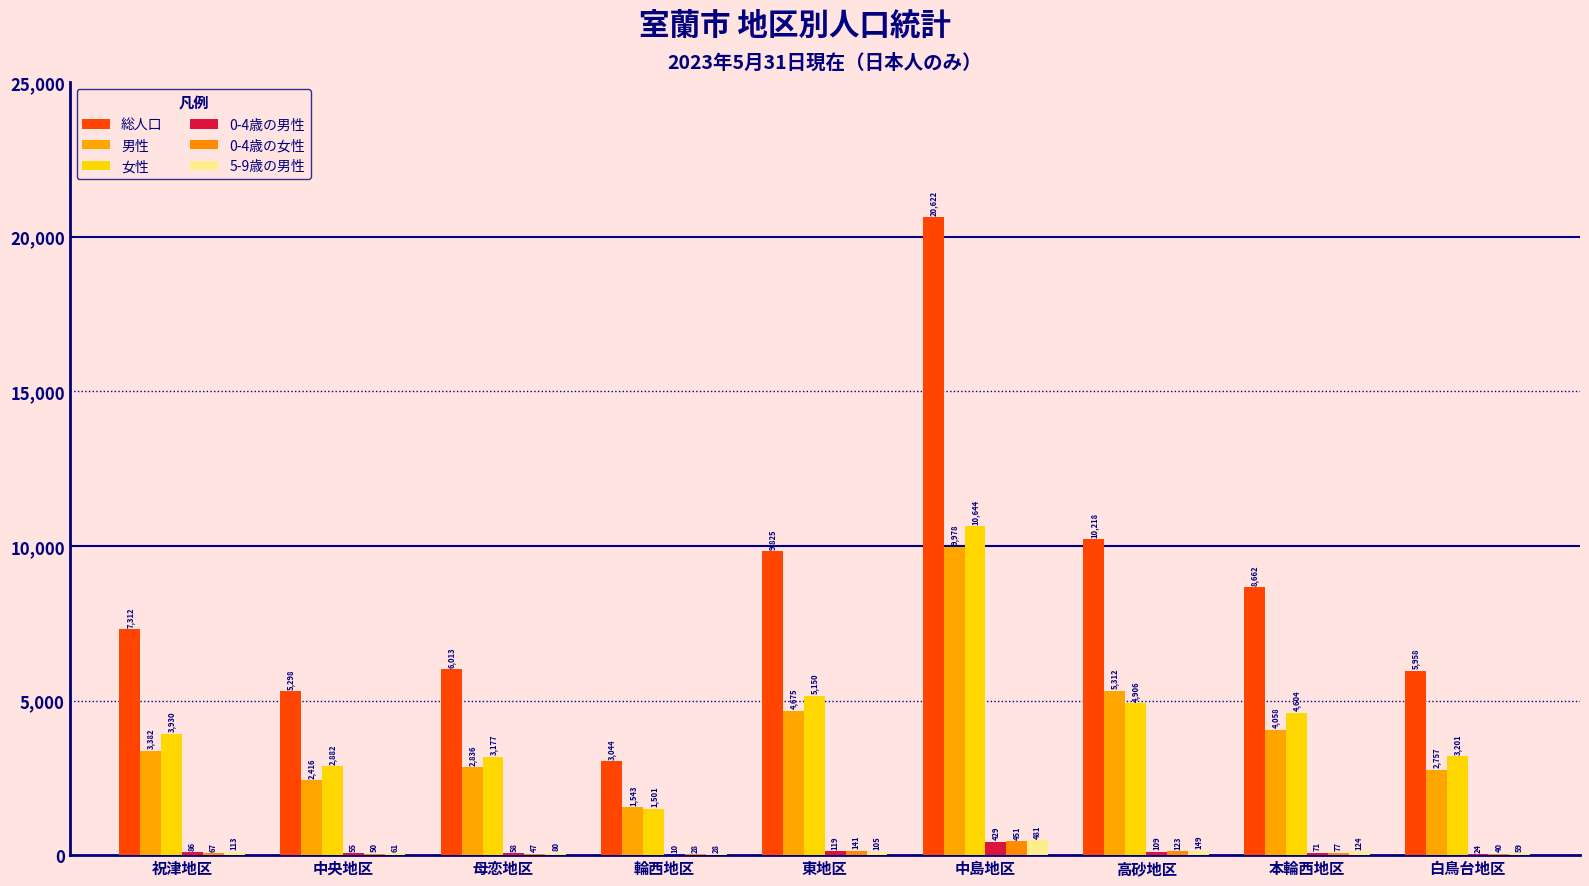

How many groups of bars are there?

9